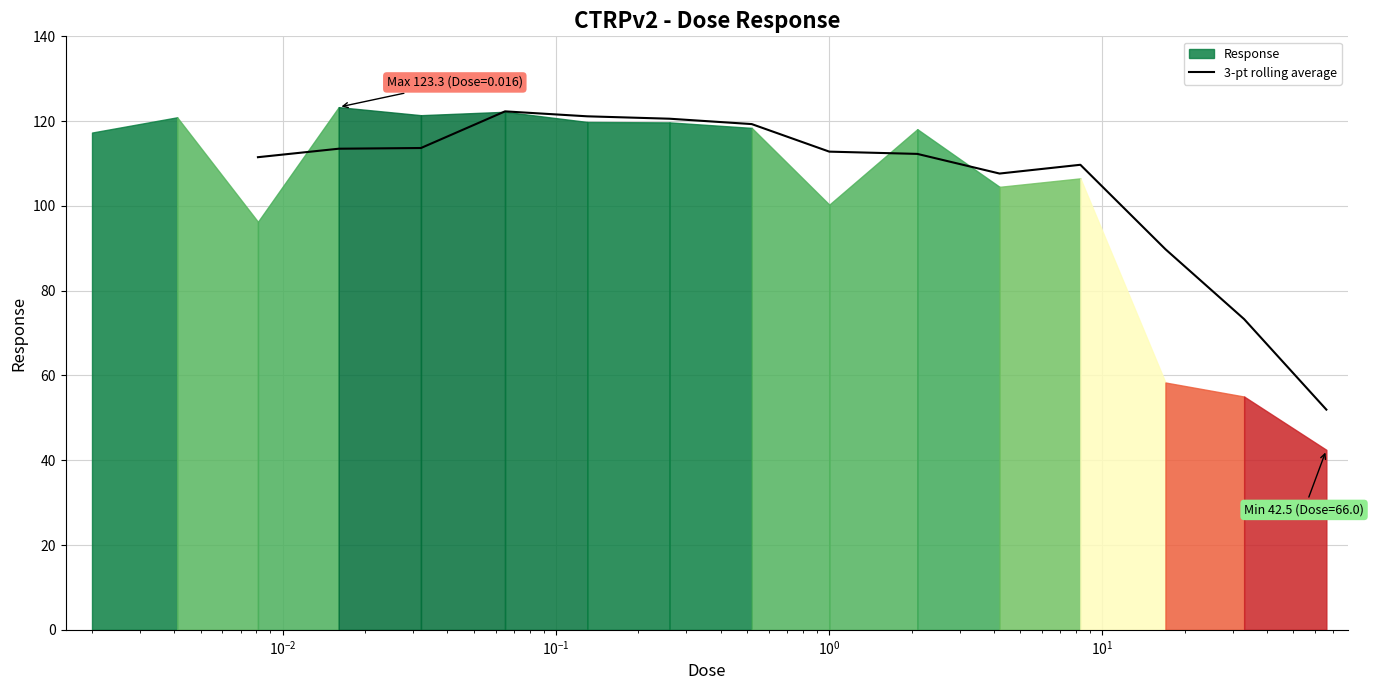

True or false: there are more than 0 points higher than both neighbors.

True